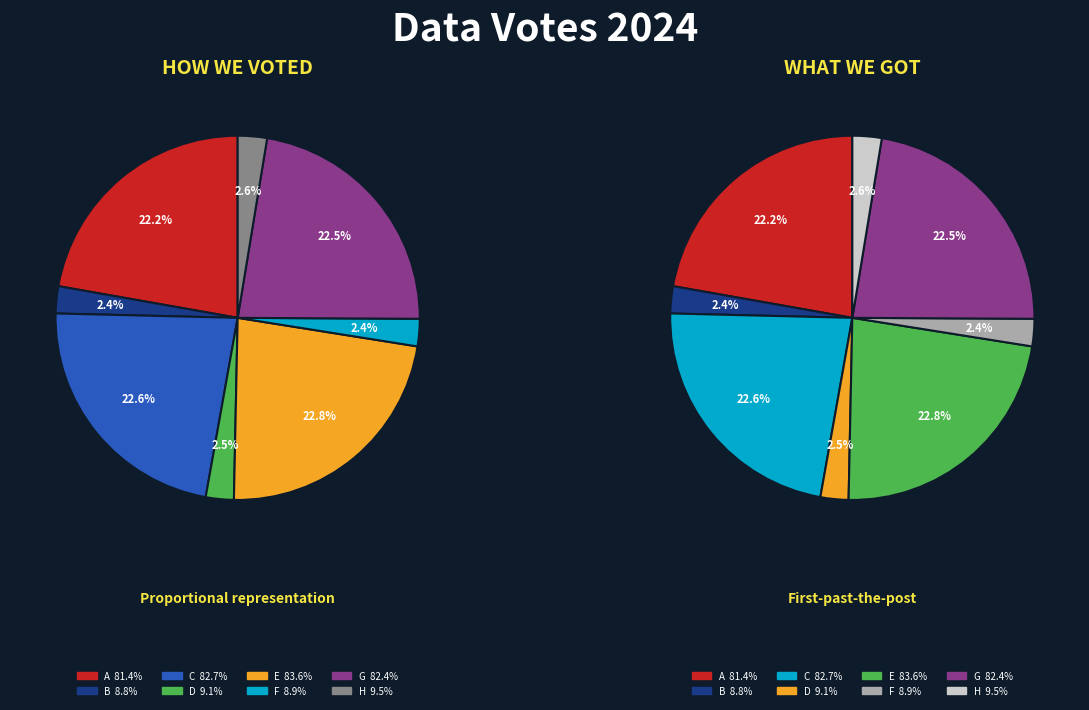

What percentage is the D slice, to the nearest percent?

2%